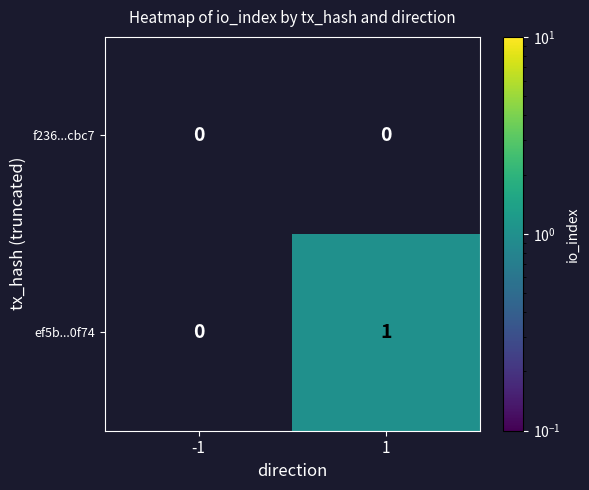

Which series changed the most between -1 and 1?

ef5b...0f74